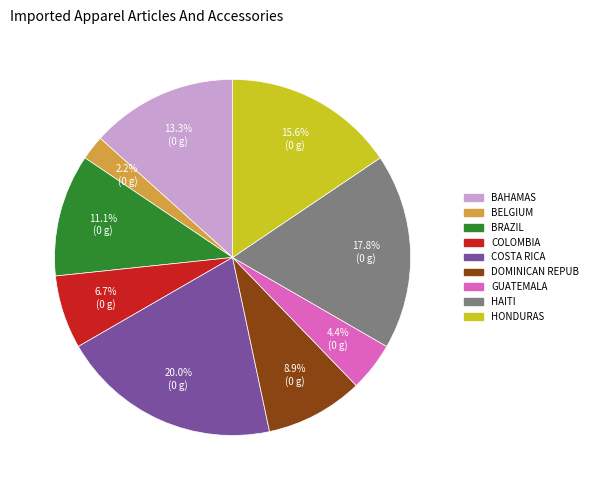

Is there any slice that represents more than half of the pie?

No